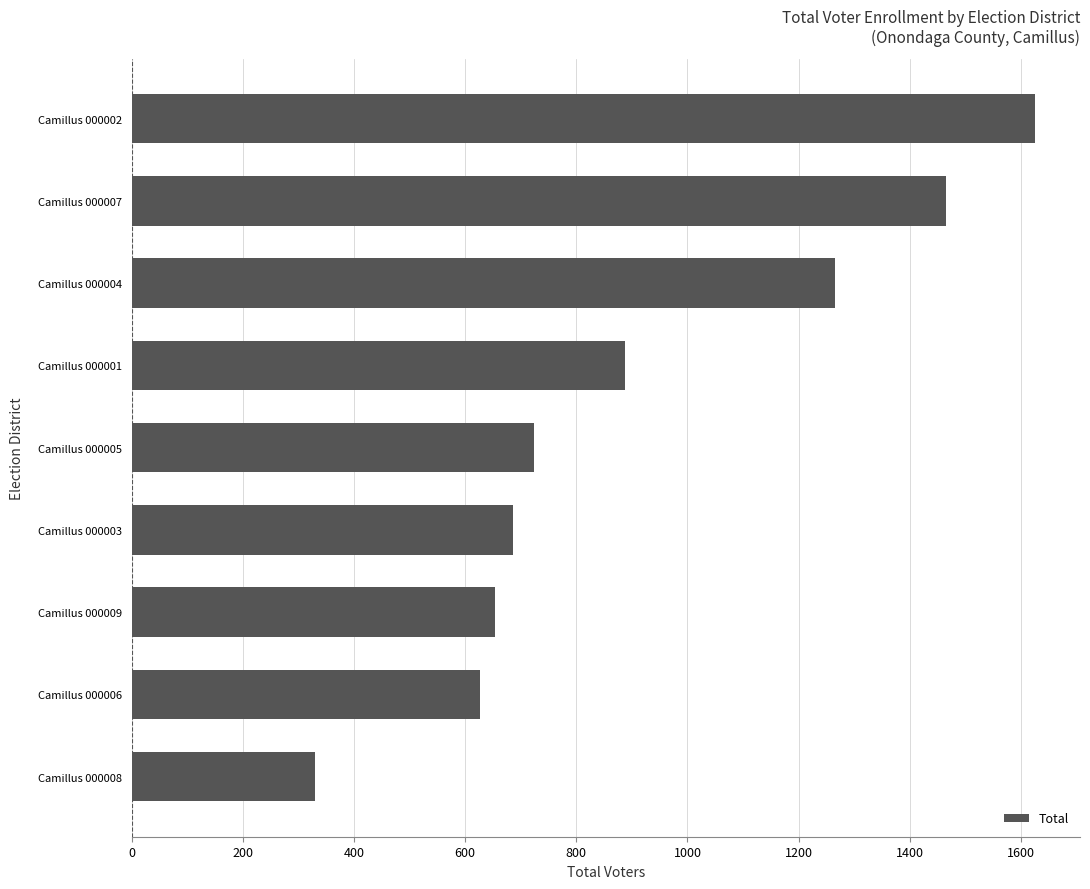

Rank the categories by value from highest to lowest.

Camillus 000002, Camillus 000007, Camillus 000004, Camillus 000001, Camillus 000005, Camillus 000003, Camillus 000009, Camillus 000006, Camillus 000008